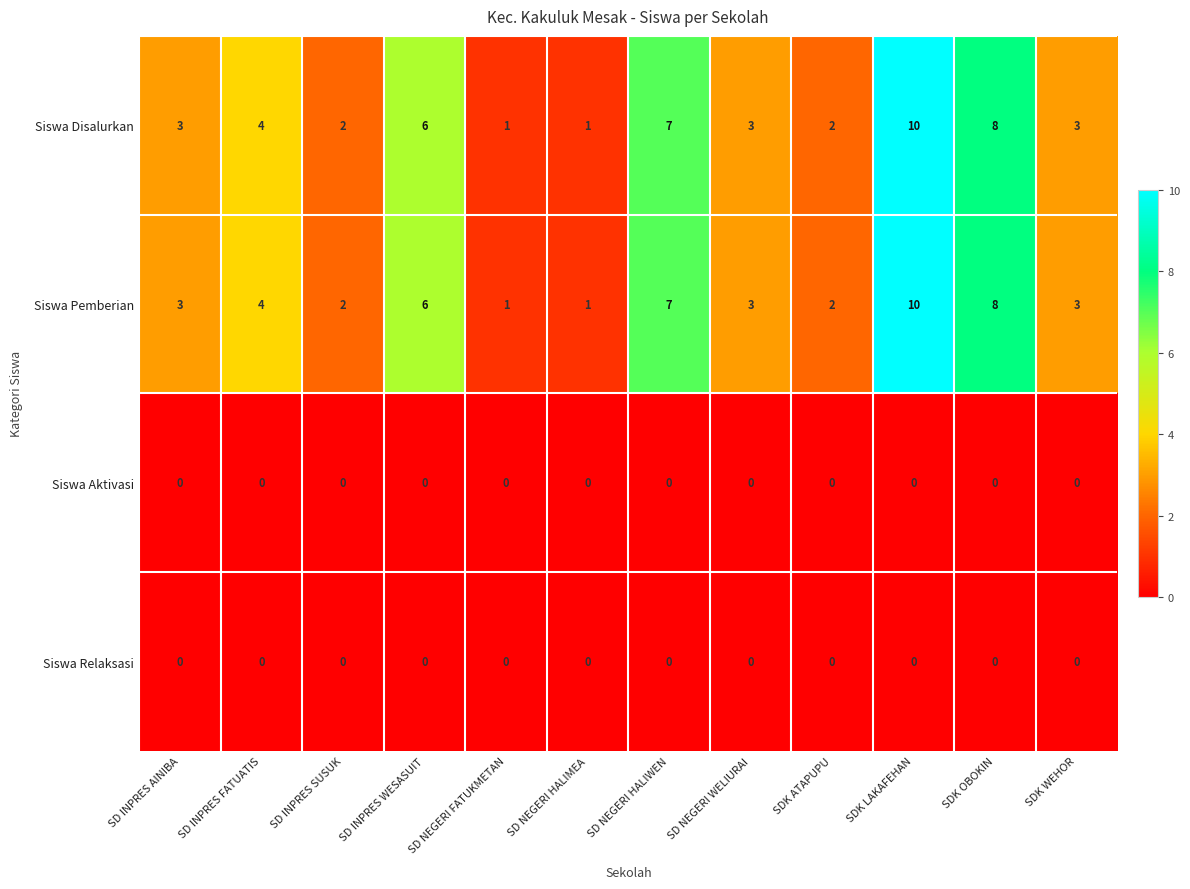

What is the spread (max minus min) of values at SDK LAKAFEHAN?

10